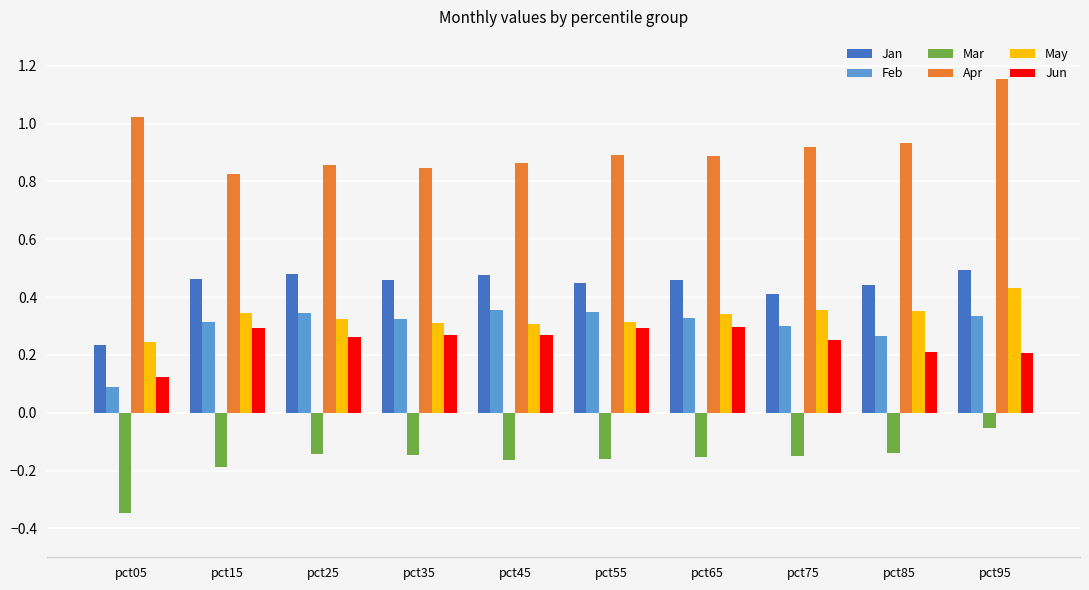

Is the value of Jan at pct55 greater than the value of Apr at pct85?

No